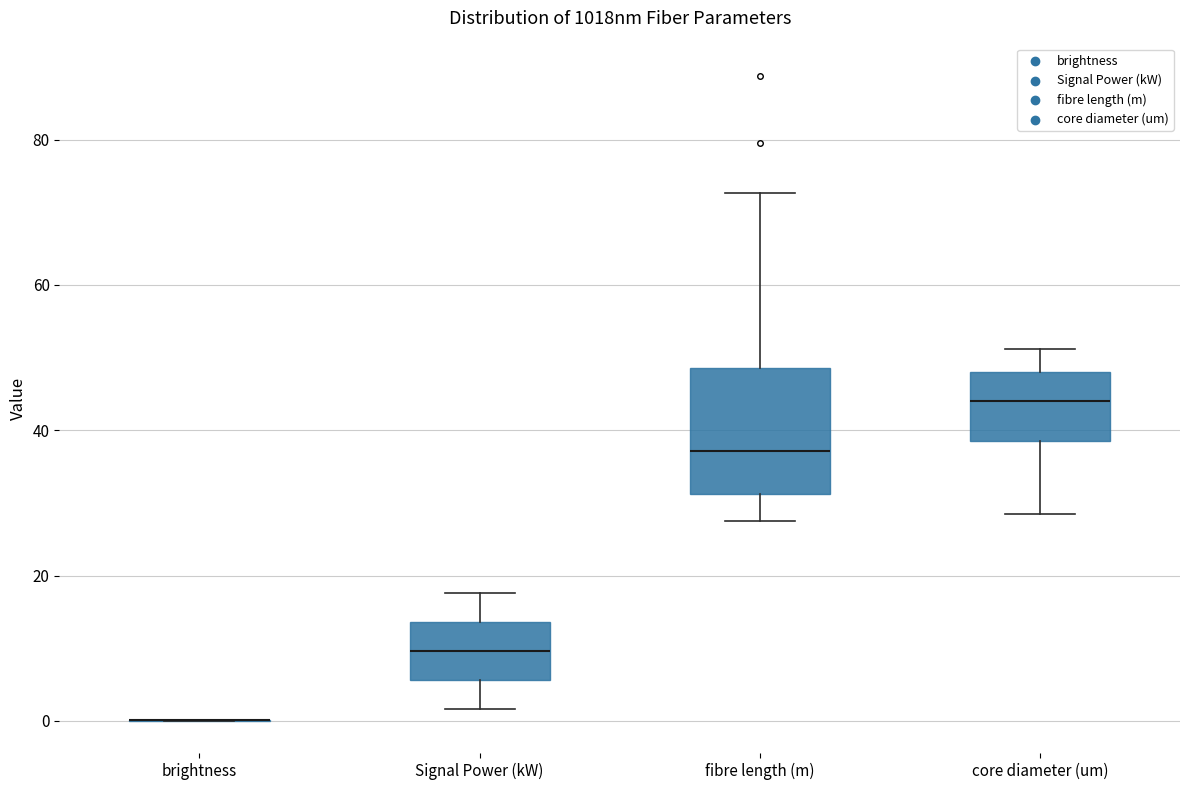

Comparing the boxes themselves (not the whiskers), which one is the tallest?

fibre length (m)